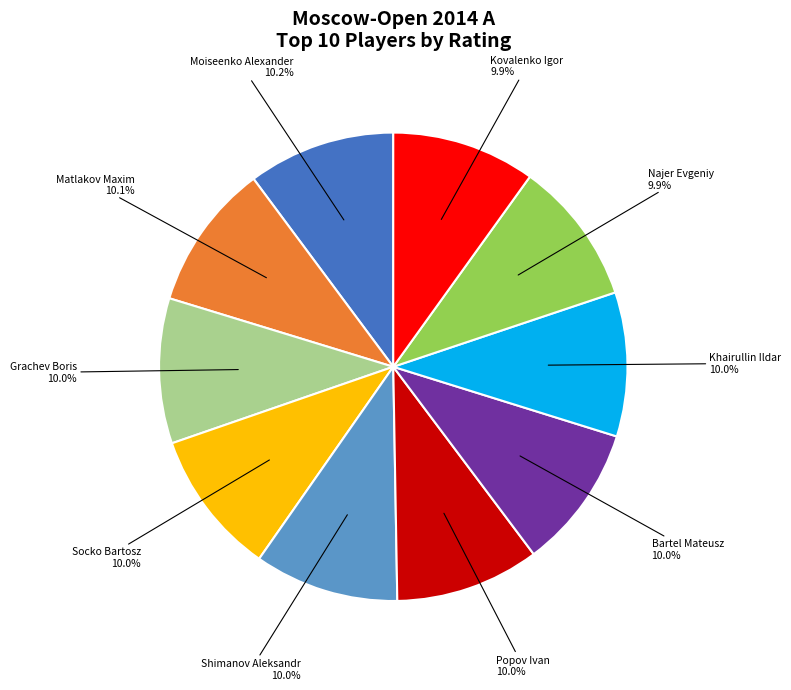

Does any single category account for the majority?

No